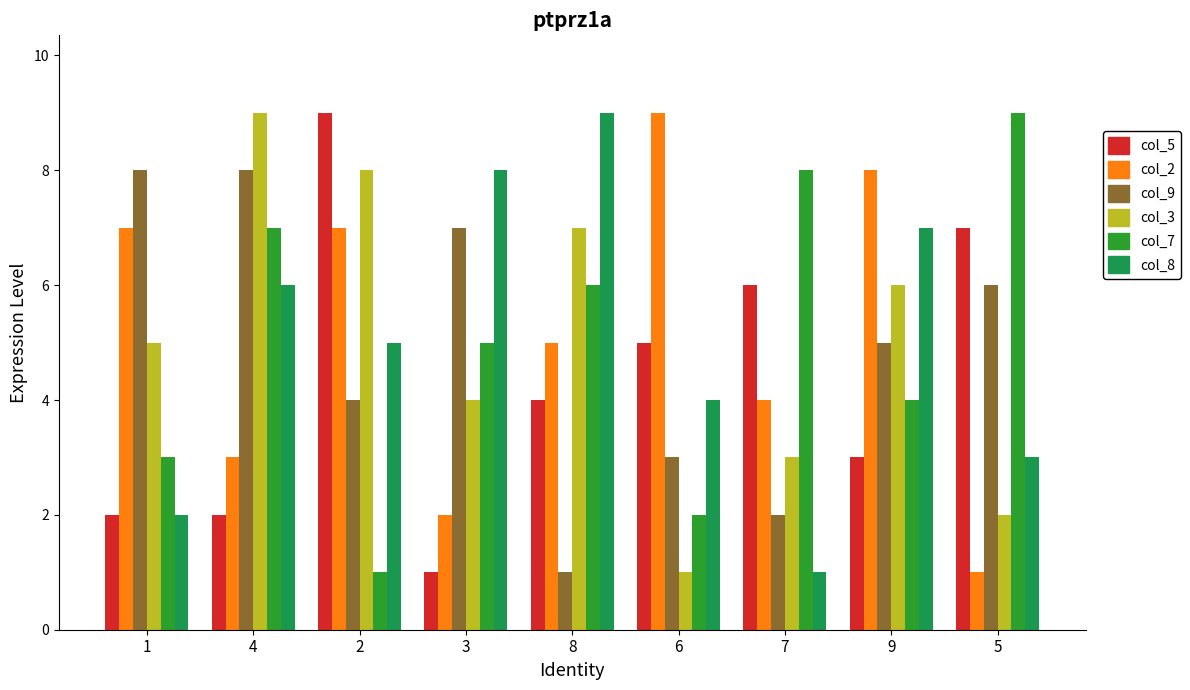

At which label is col_8 closest to 5?

2